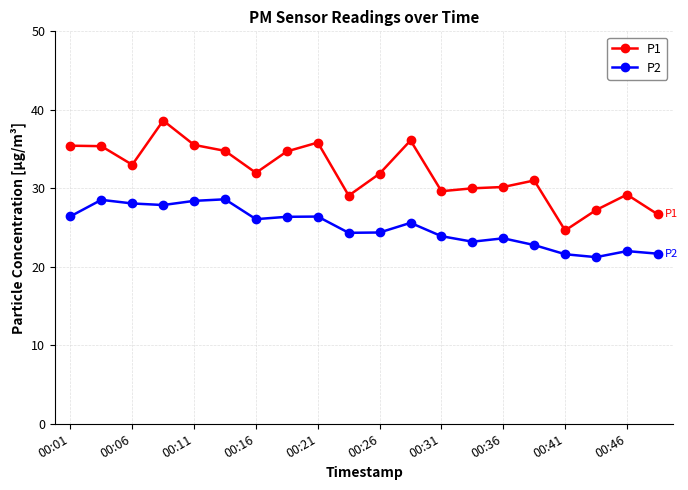

Does the chart have visible grid lines?

Yes